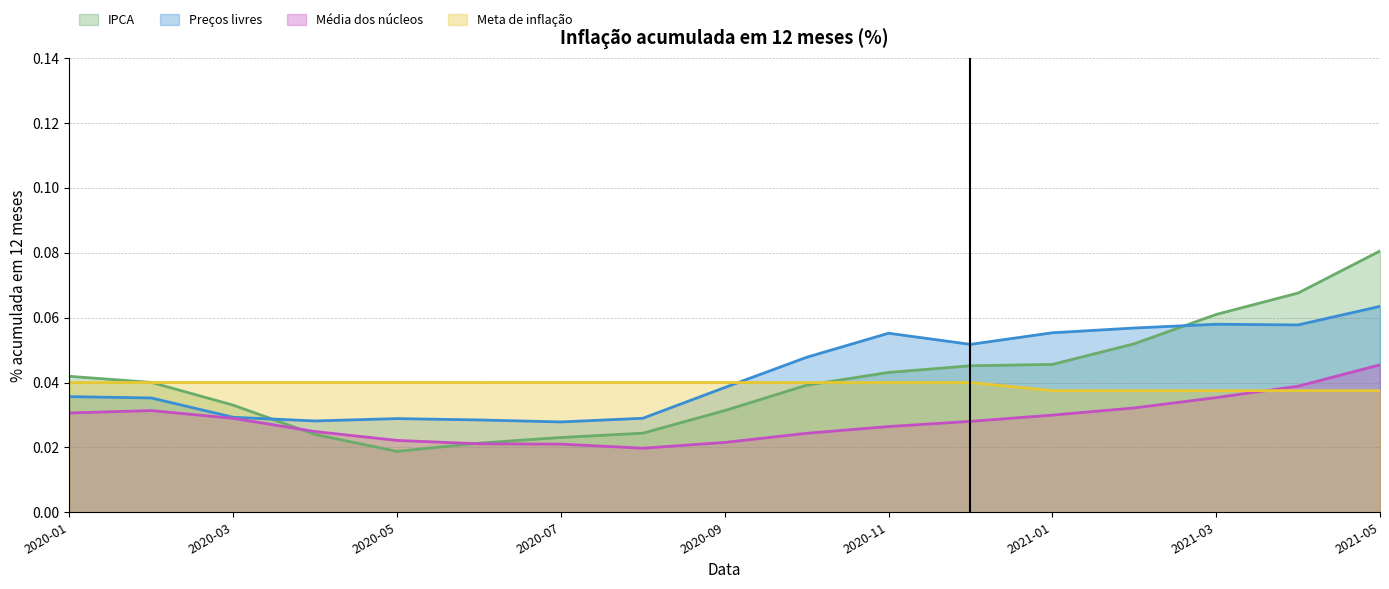

At which category is the sum across all series the highest?

2021-05